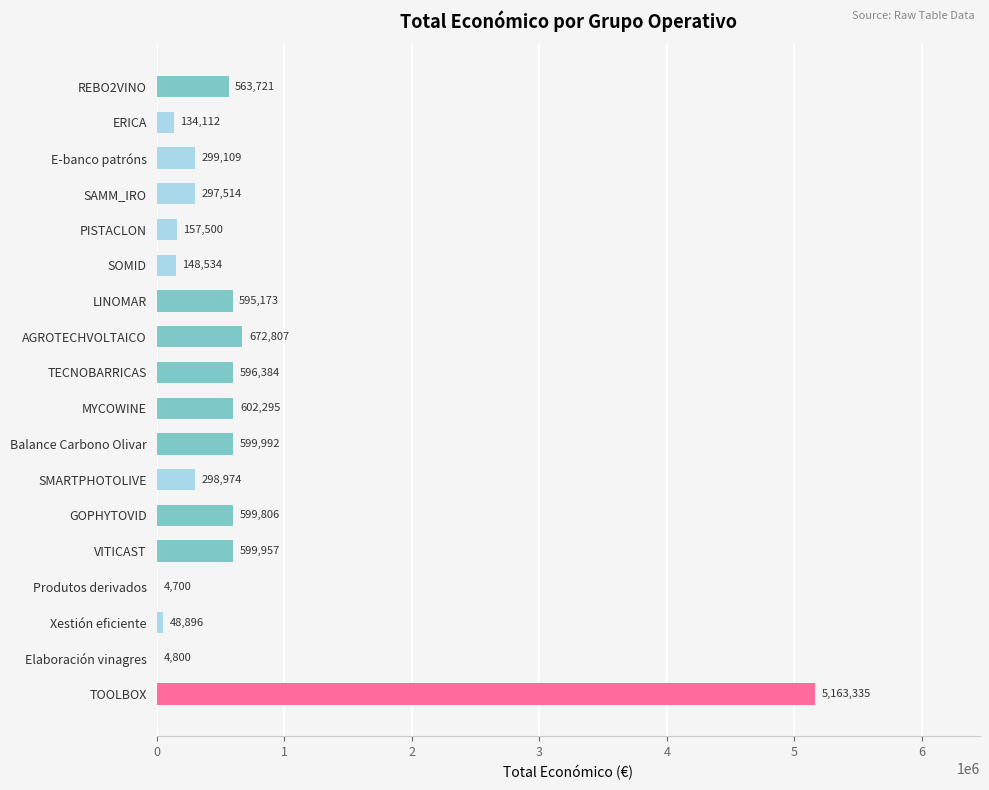

What is the sum of the values at ERICA and Produtos derivados?

138812.0